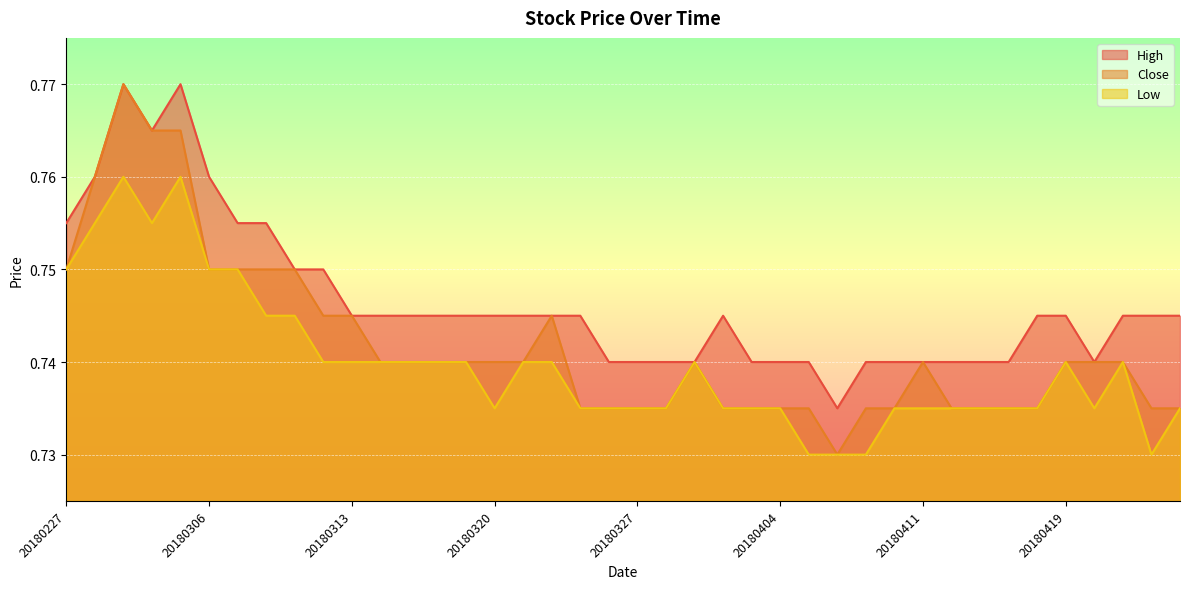

How many interior local peaks does the Low series have?

5